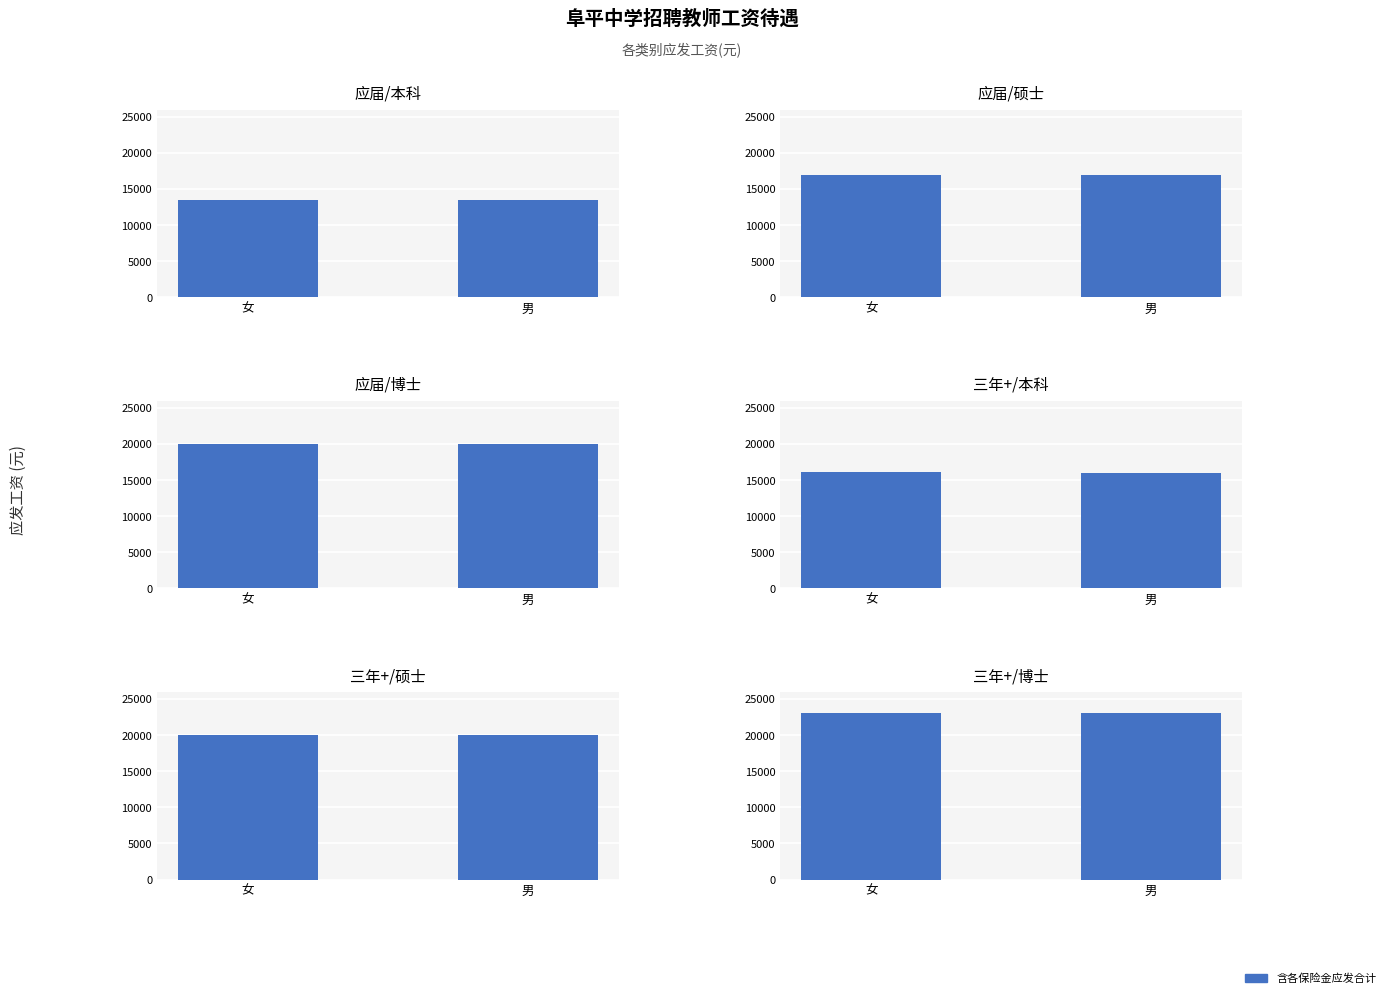

What is the approximate value of 三年+/硕士 at 女?

20000